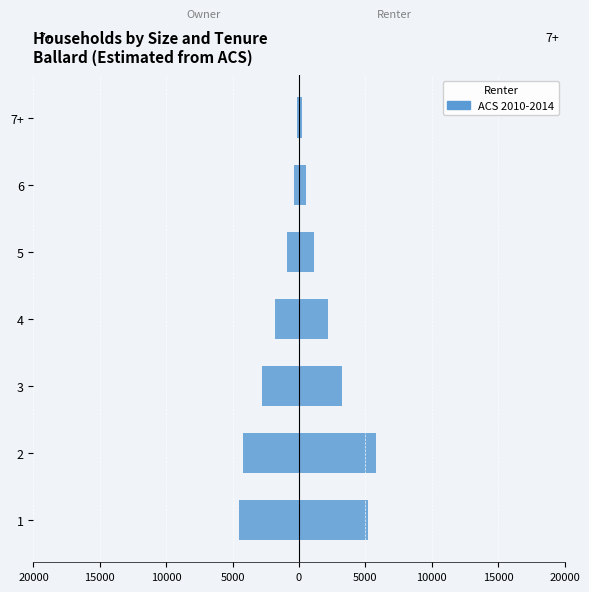

What is the difference between the maximum and second lowest values?

4050